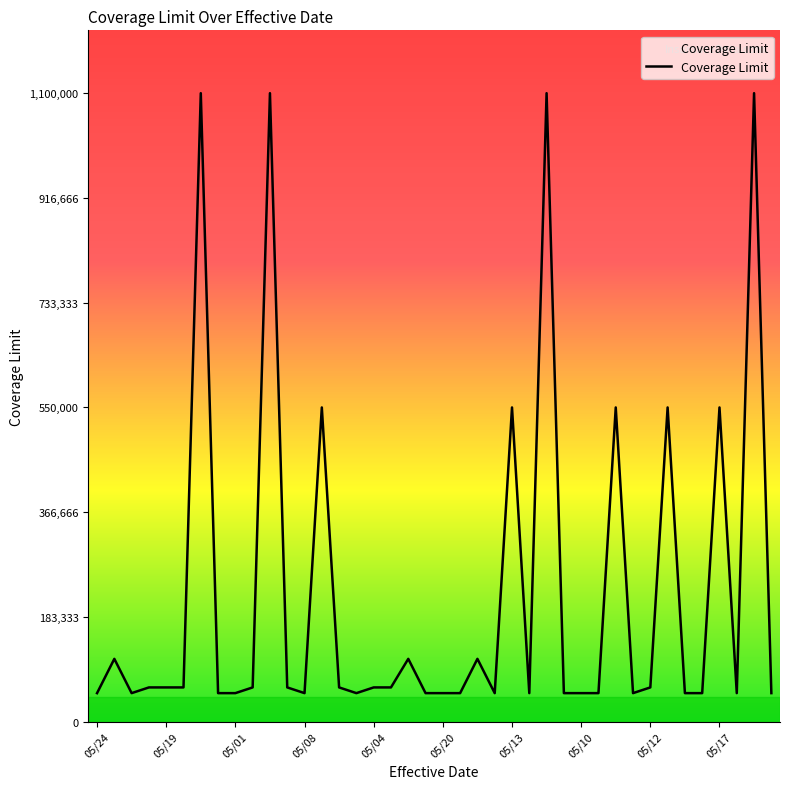

What is the difference between the maximum and second lowest values?

1050000